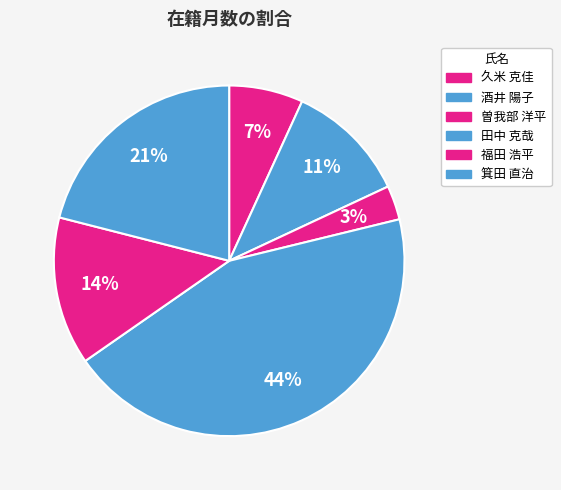

Rank the categories by value from highest to lowest.

田中 克哉, 箕田 直治, 福田 浩平, 酒井 陽子, 久米 克佳, 曽我部 洋平